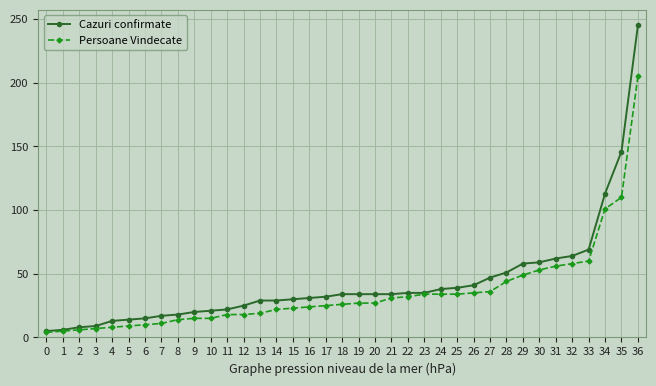

The value of Cazuri confirmate at 20 is 34. True or false?

True